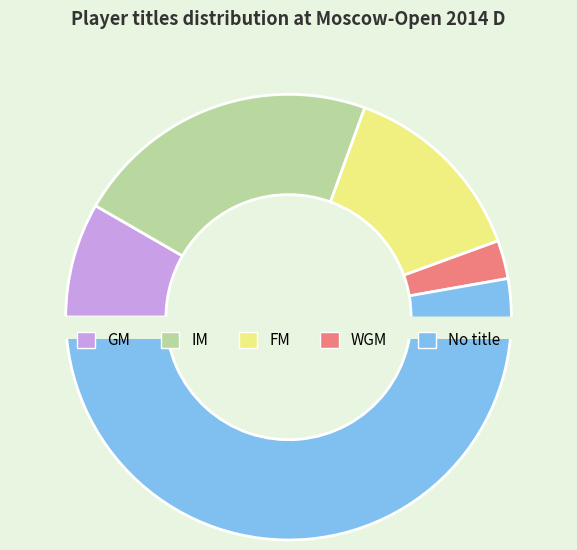

The FM slice represents 1% of the pie. True or false?

False